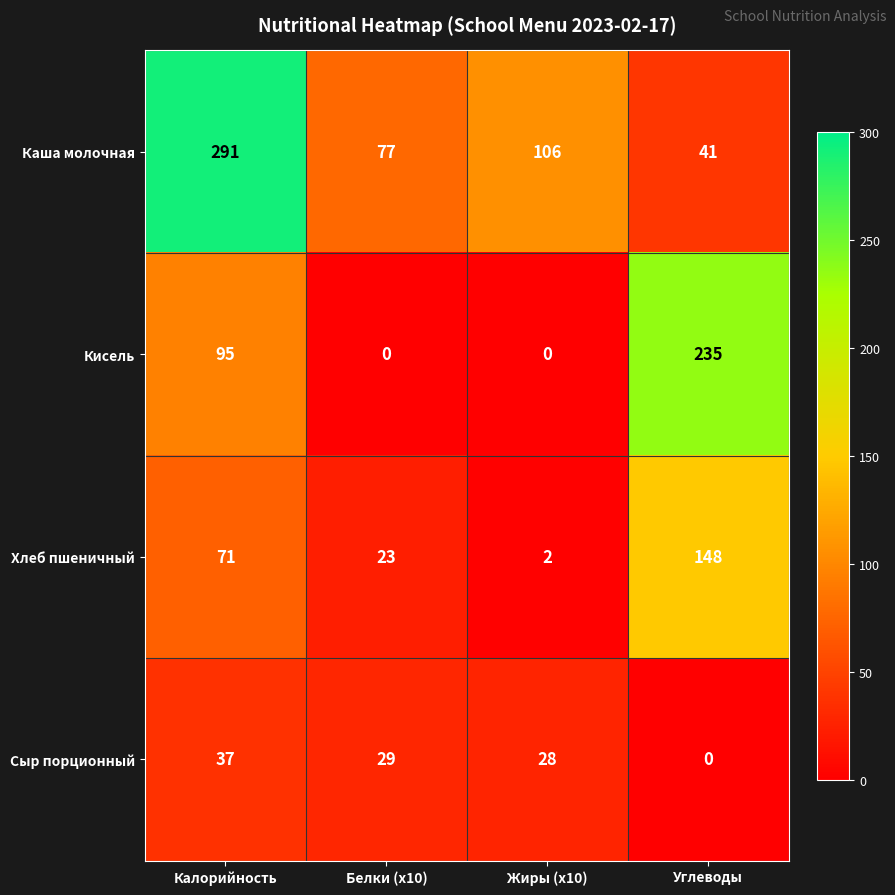

At how many categories does at least one series exceed 205?

2